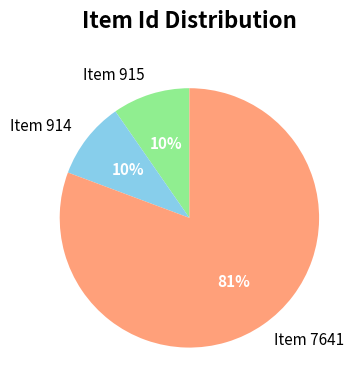

Is Item 914 the majority of the pie?

No